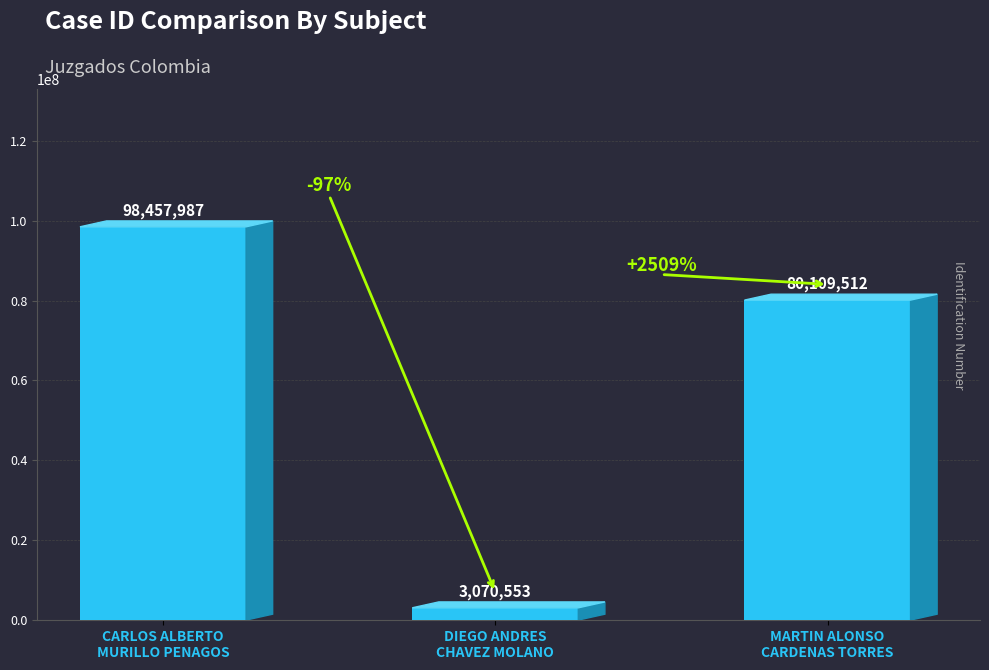

List the labels in order of value, smallest first.

DIEGO ANDRES
CHAVEZ MOLANO, MARTIN ALONSO
CARDENAS TORRES, CARLOS ALBERTO
MURILLO PENAGOS